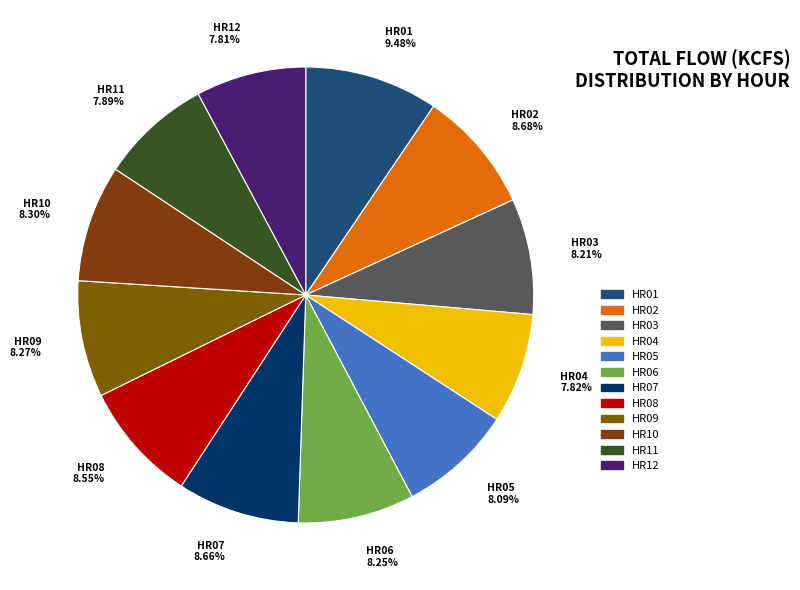

What is the ratio of the value at HR11 7.89% to the value at HR03 8.21%?

1.0